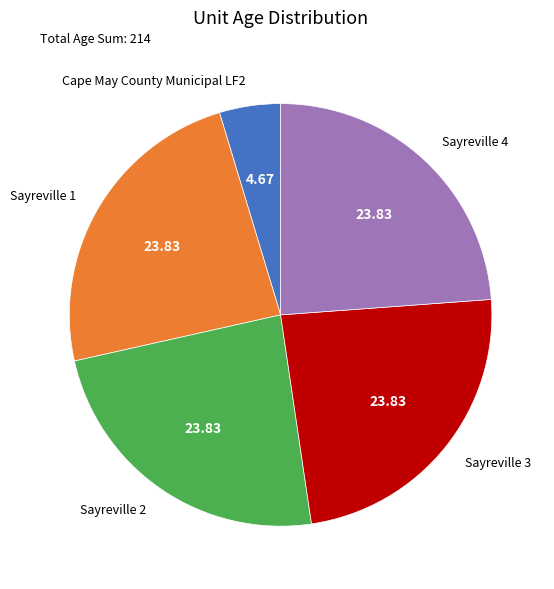

Is Cape May County Municipal LF2 the majority of the pie?

No